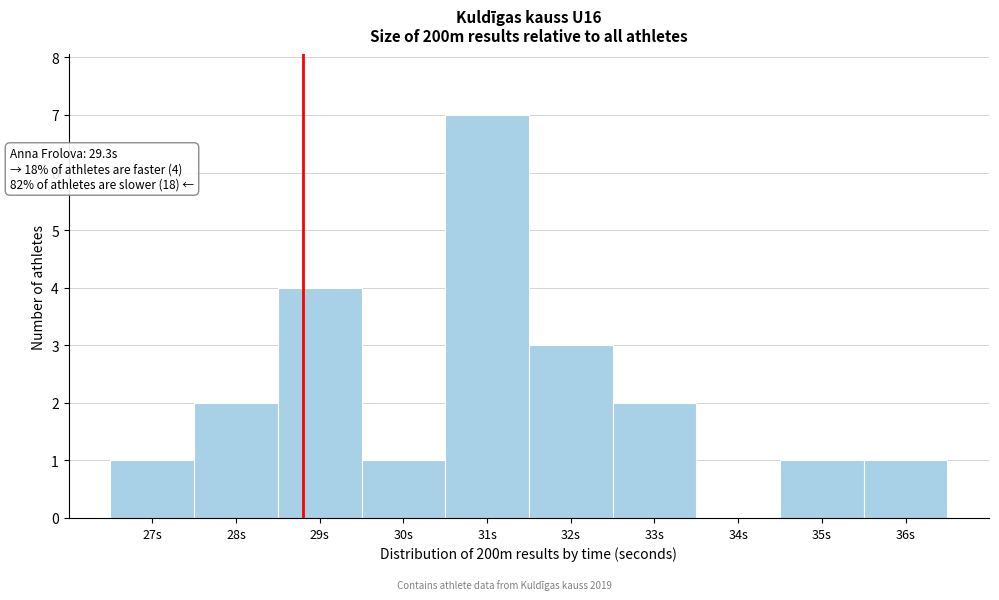

Reading left to right, list all the values displayed in this chart.

27s=1	28s=2	29s=4	30s=1	31s=7	32s=3	33s=2	34s=0	35s=1	36s=1